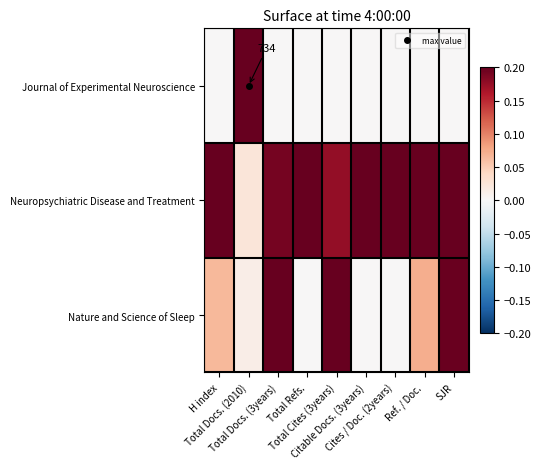

How many data points does each series have?

9